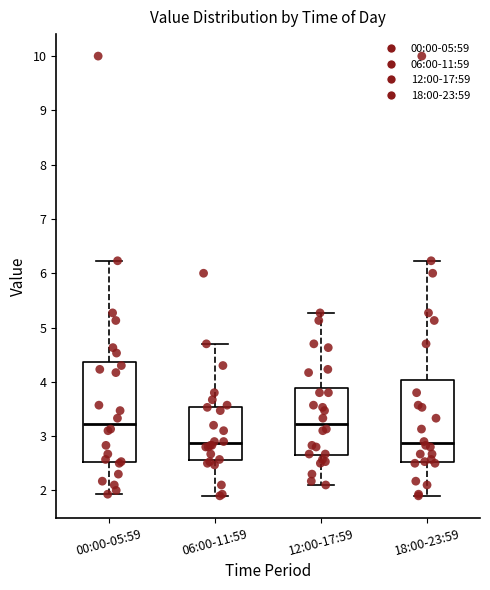

Reading left to right, read every box against the y-axis: the position of its median line, the range the box covers, and the ends of its whiskers. The values are not printed on the chart, so give them approximately, as read against the axis.

00:00-05:59: median 3.2, box 2.5 to 4.4, whiskers 1.9 to 6.2
06:00-11:59: median 2.9, box 2.6 to 3.5, whiskers 1.9 to 4.7
12:00-17:59: median 3.2, box 2.6 to 3.9, whiskers 2.1 to 5.3
18:00-23:59: median 2.9, box 2.5 to 4.0, whiskers 1.9 to 6.2